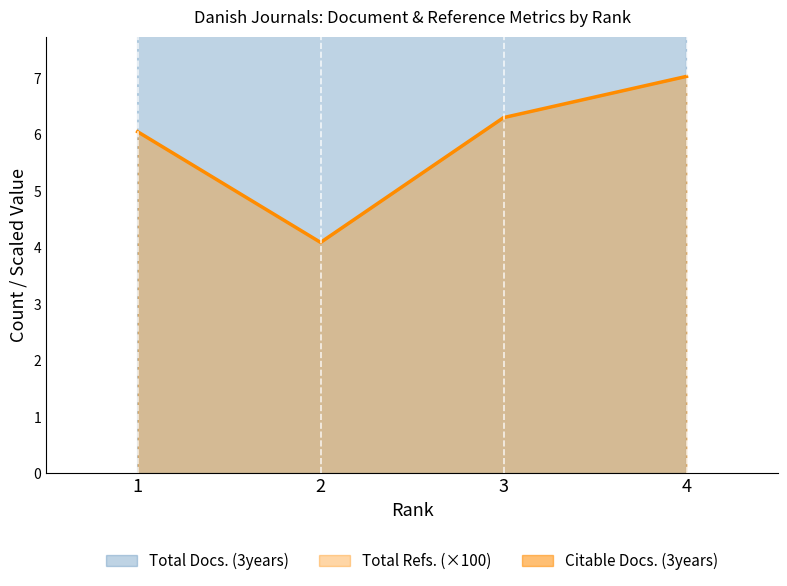

Between 3 and 1, which is larger?

3